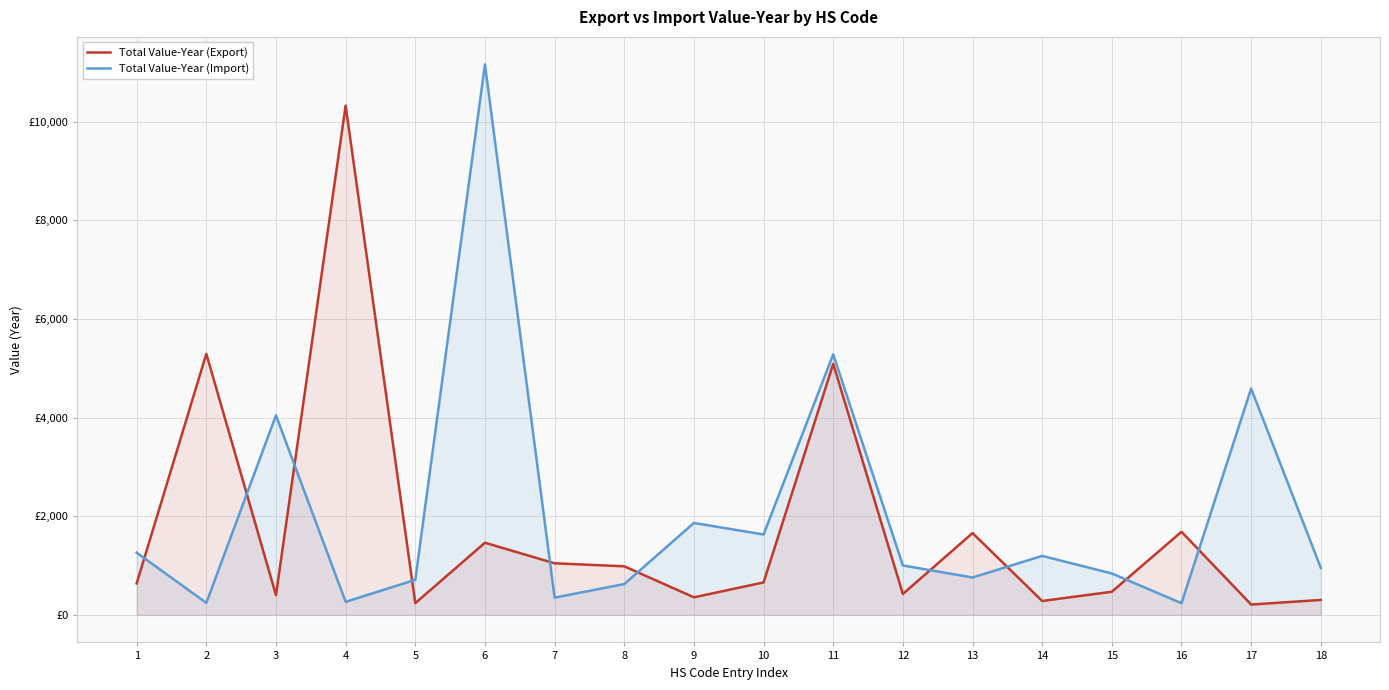

What are all the series names shown in the legend?

Total Value-Year (Export), Total Value-Year (Import)